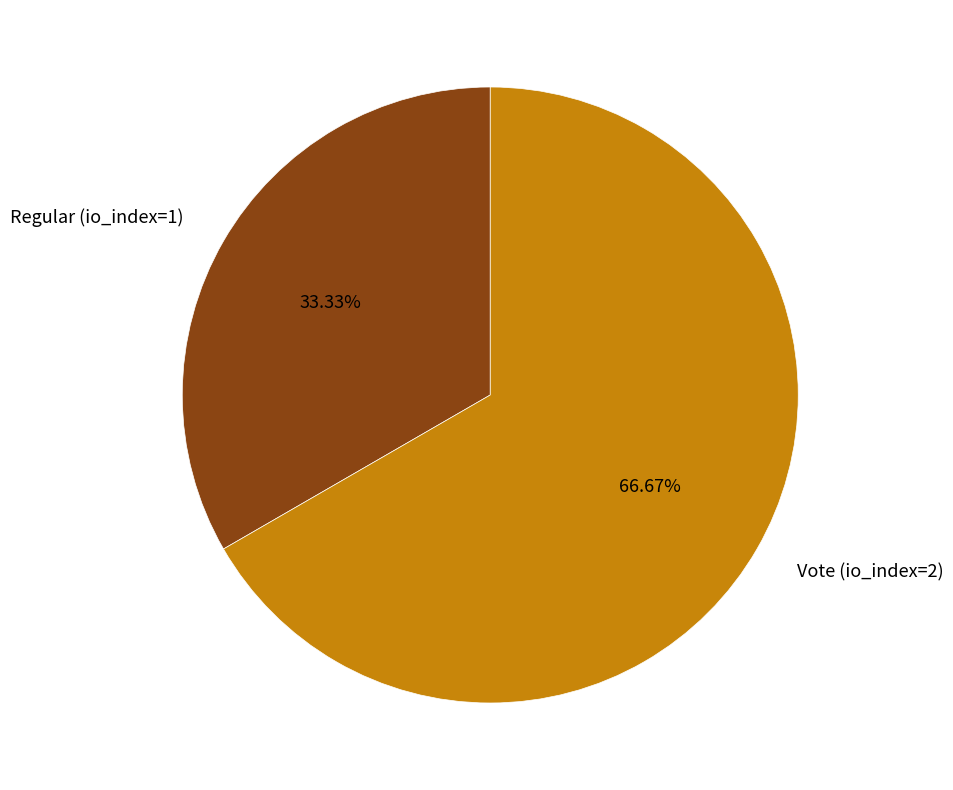

Rank the categories by value from lowest to highest.

Regular (io_index=1), Vote (io_index=2)